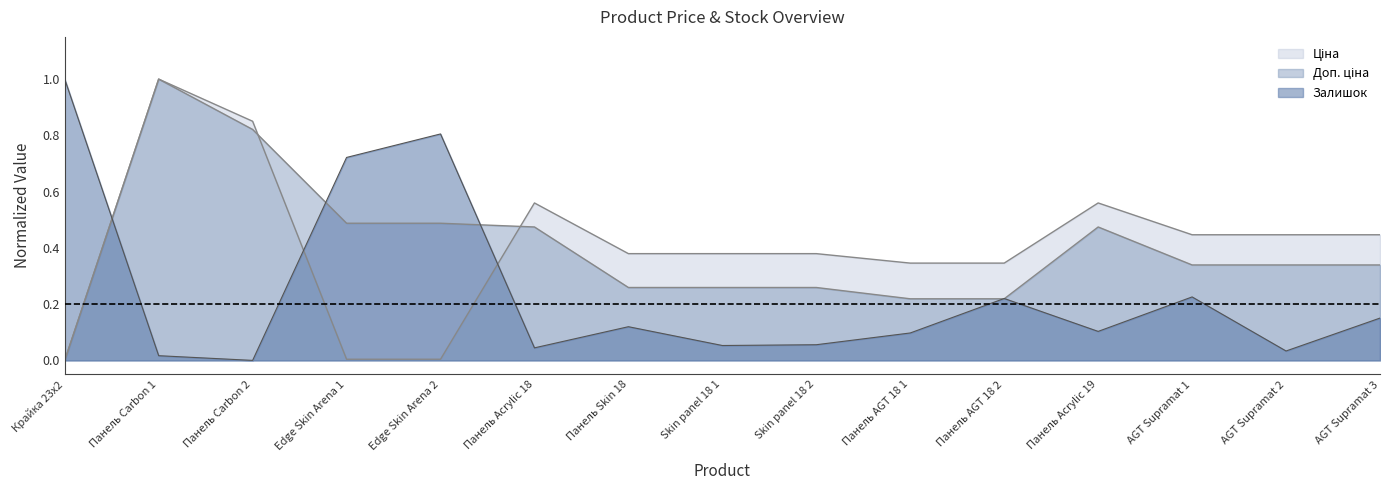

Which series changed the most between Skin panel 18 2 and AGT Supramat 3?

Залишок